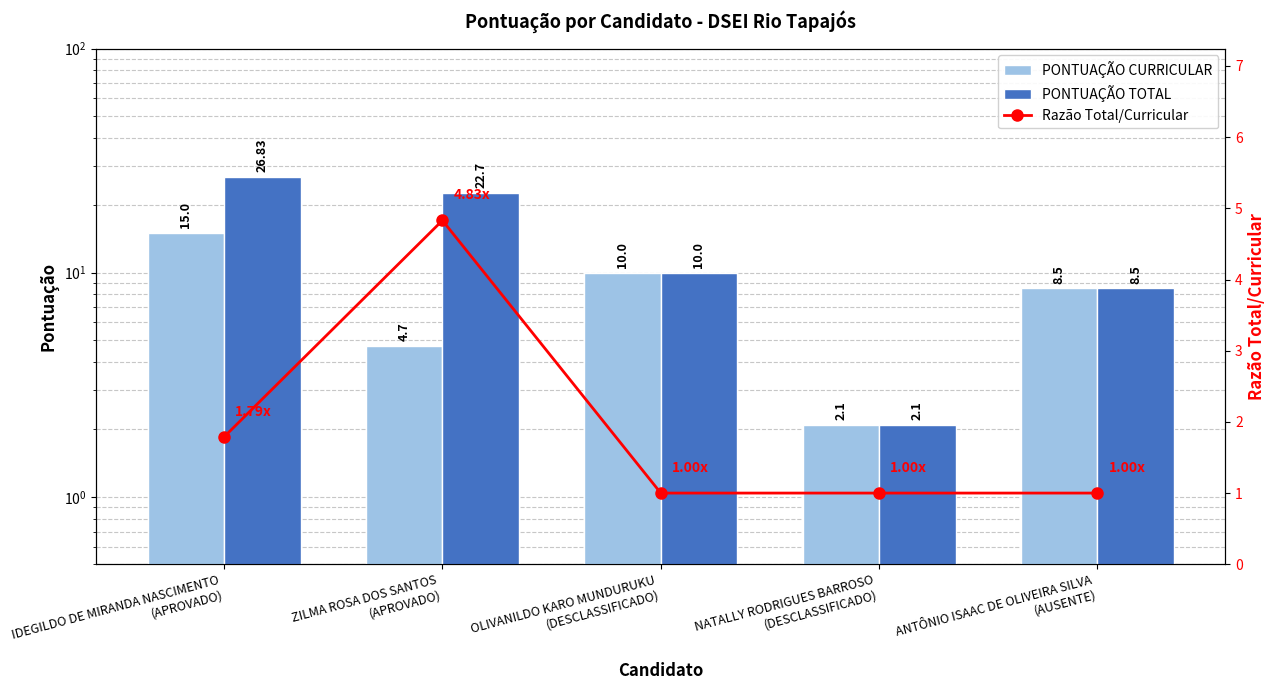

What is the spread (max minus min) of values at ANTÔNIO ISAAC DE OLIVEIRA SILVA
(AUSENTE)?

7.5